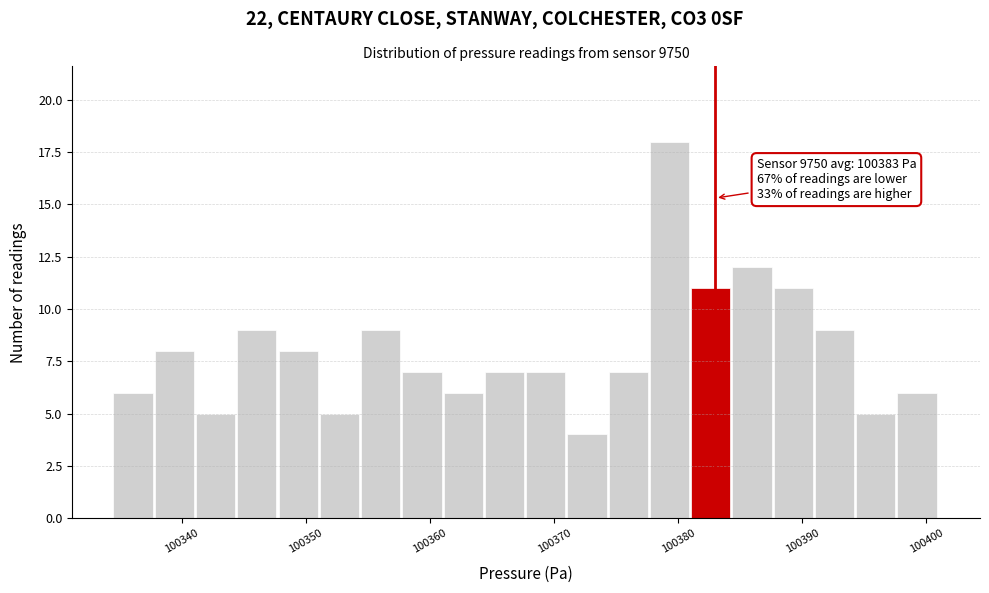

Read against the x-axis, roughly where is the centre of the tallest bar?

100379